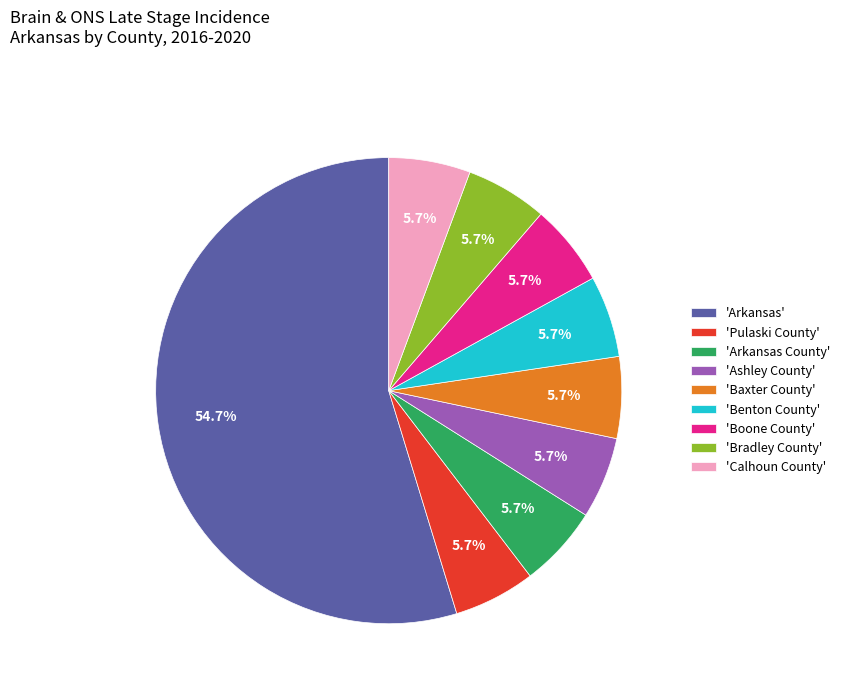

Is 'Baxter County' the majority of the pie?

No